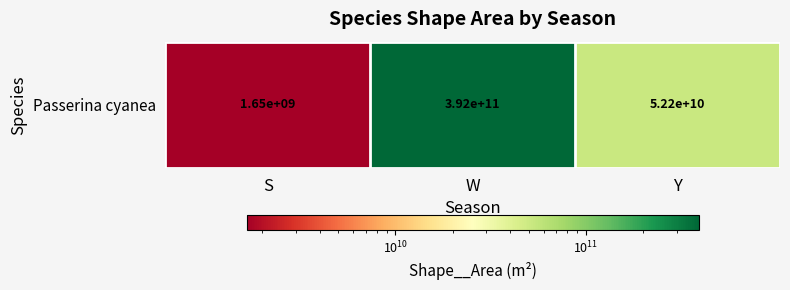

What is the approximate value at W?

391613753410.1